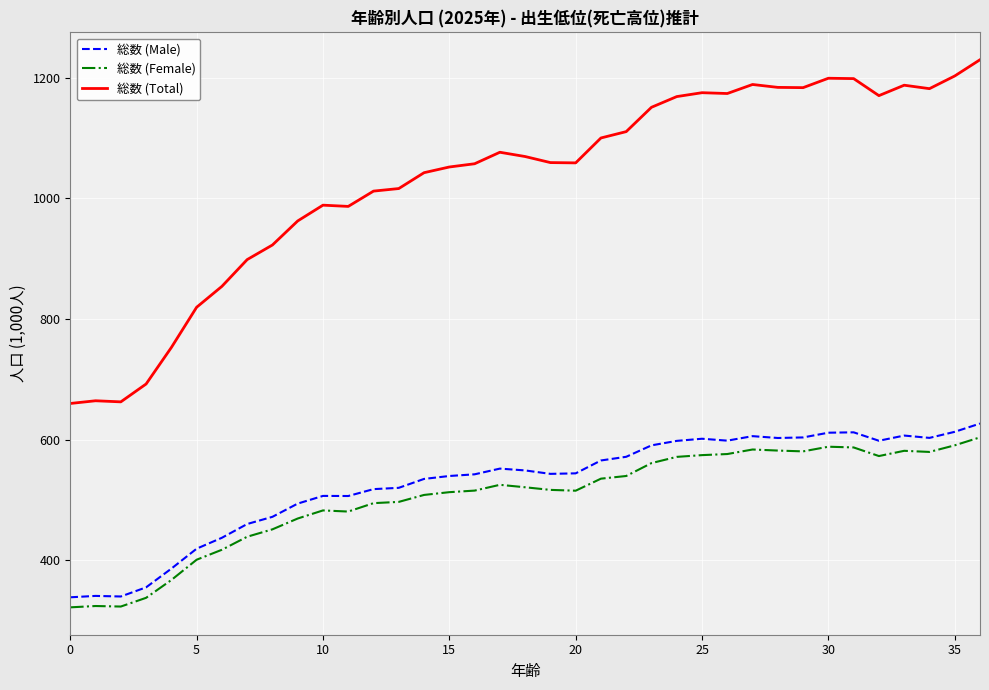

Which series has the largest range (max minus min)?

総数 (Total)